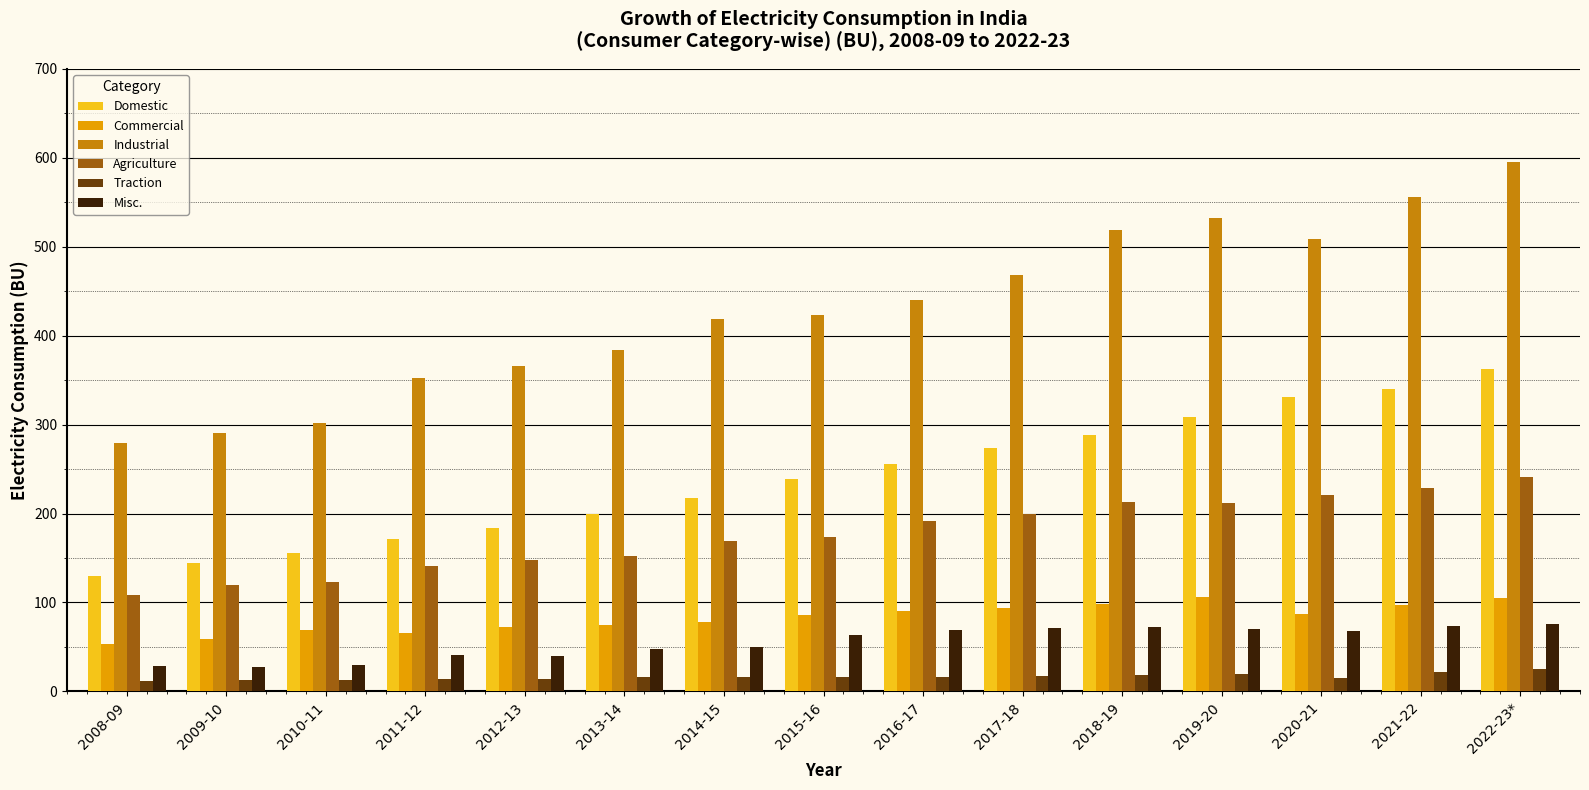

Between 2011-12 and 2014-15, which series saw the biggest shift?

Industrial